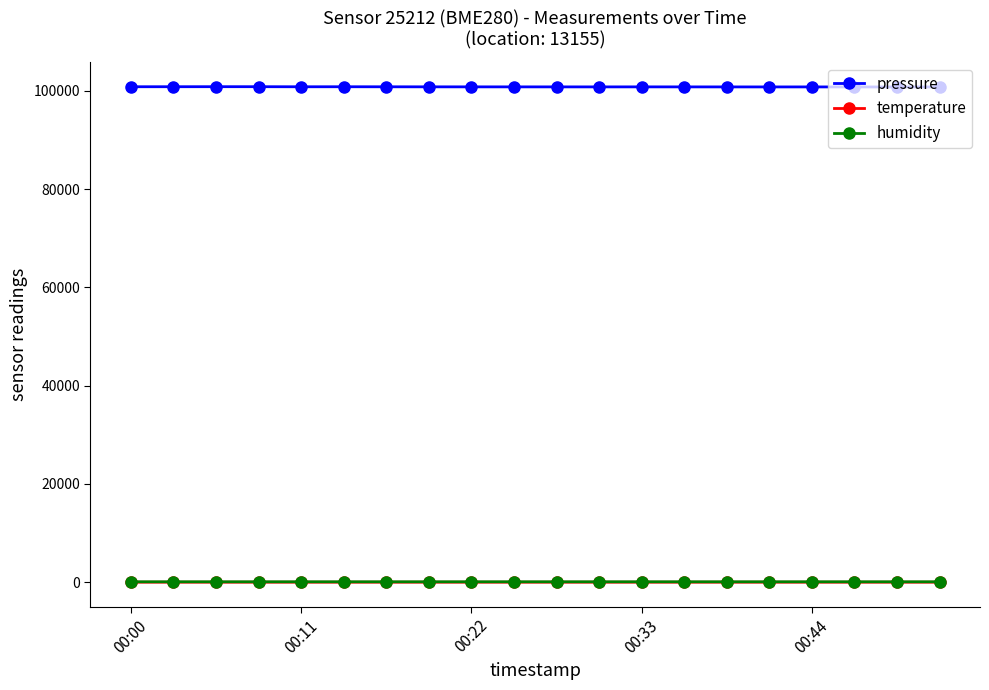

Which series has the widest spread of values?

pressure